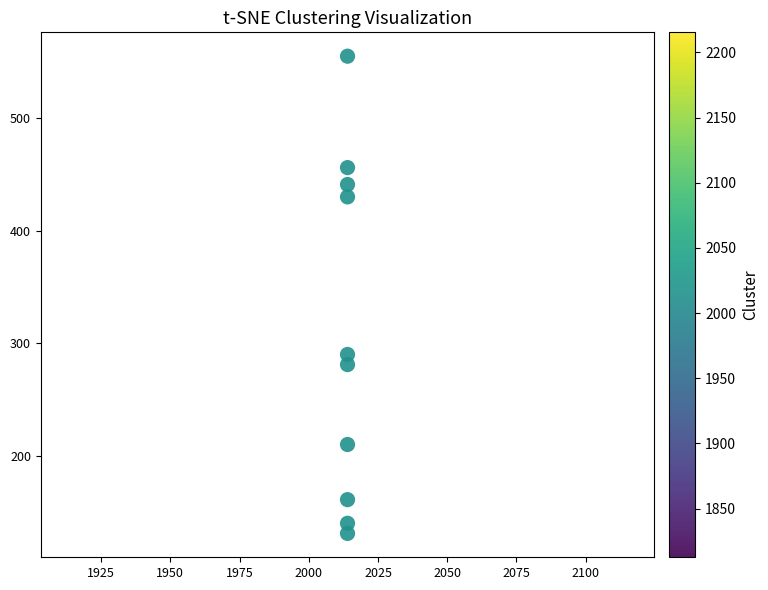

What Y value in the scatter plot is closest to 343?

290